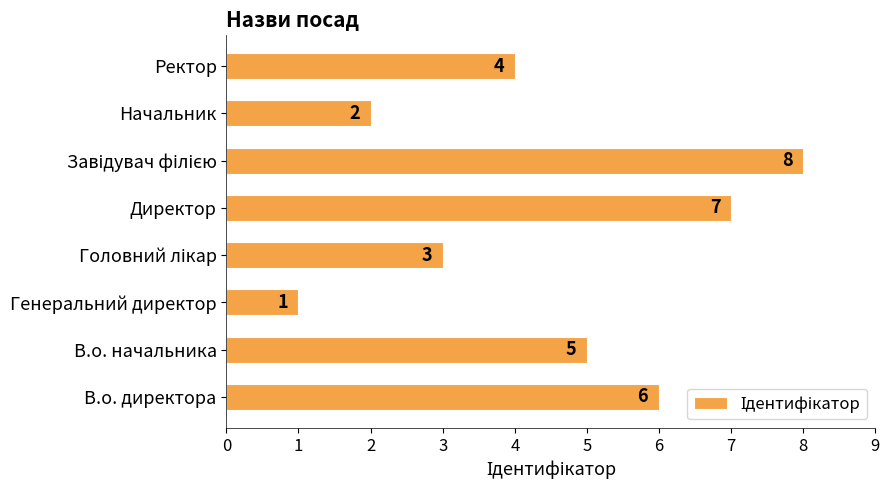

What is the greatest value displayed?

8